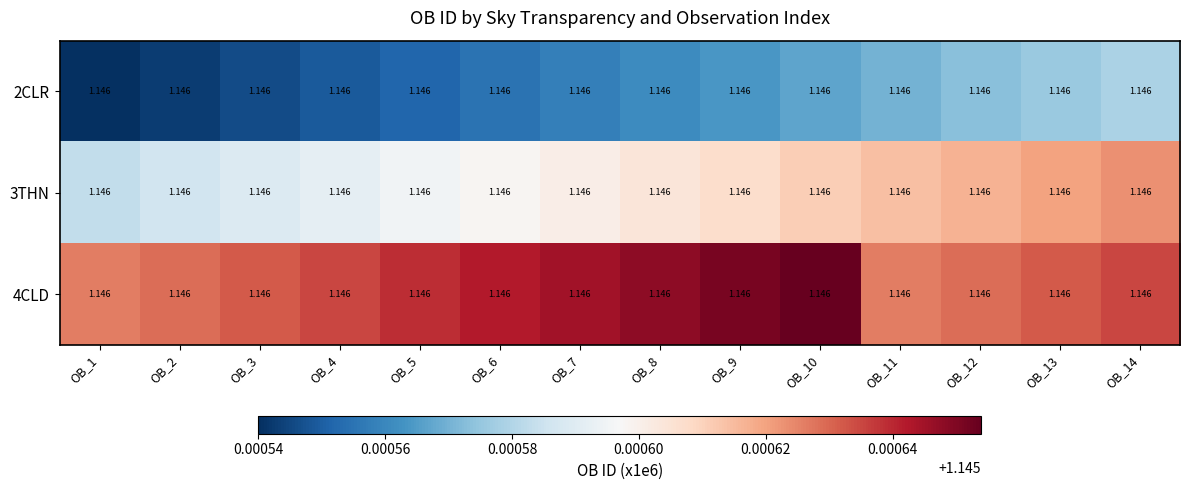

Rank the series by their maximum value, from lowest to highest.

2CLR, 3THN, 4CLD